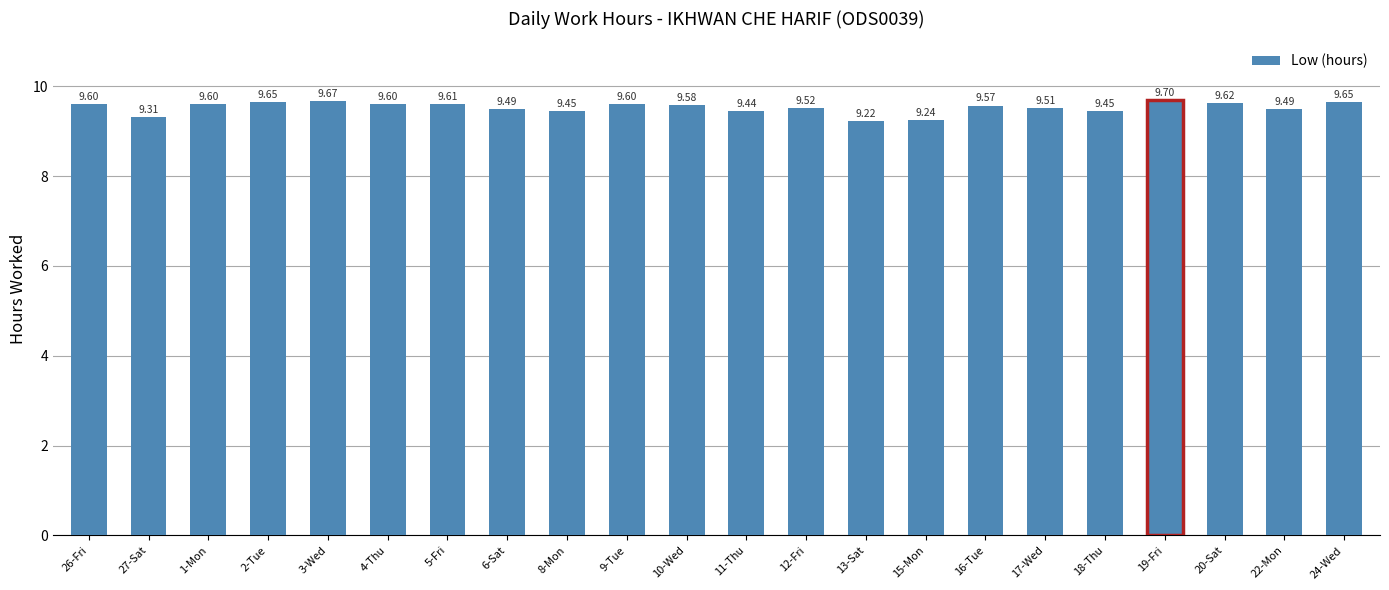

Approximately how many times larger is the value at 1-Mon compared to 11-Thu?

1.0